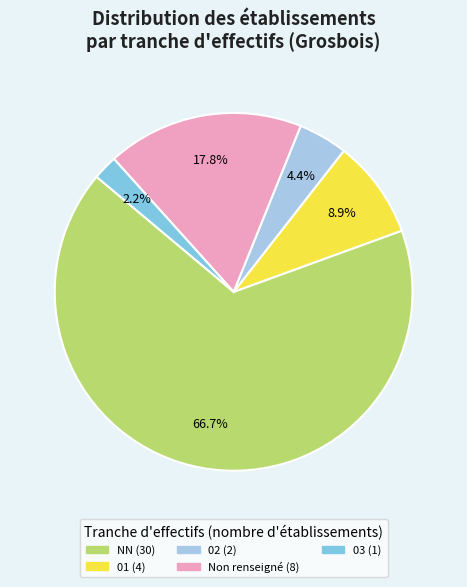

How many slices are in this pie chart?

5